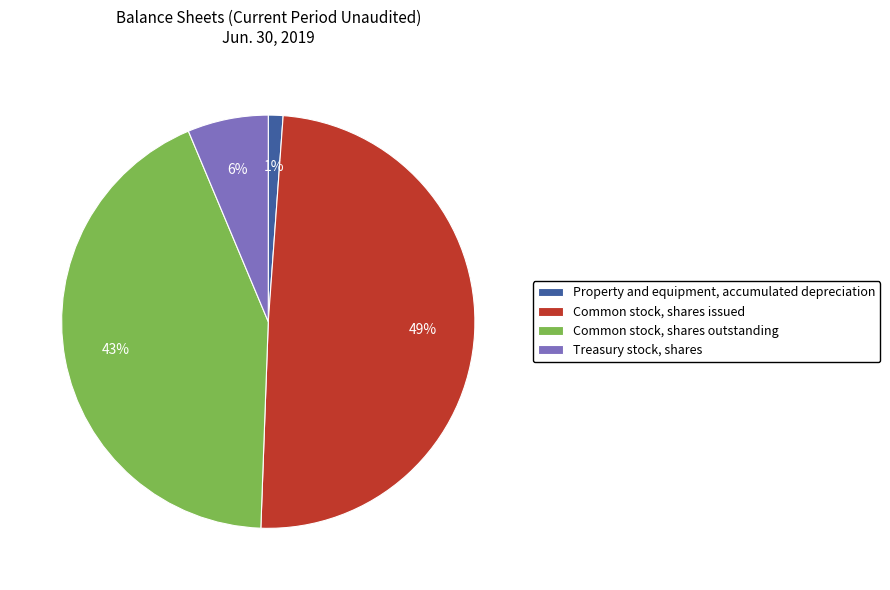

What is the largest slice in the pie chart?

Common stock, shares issued